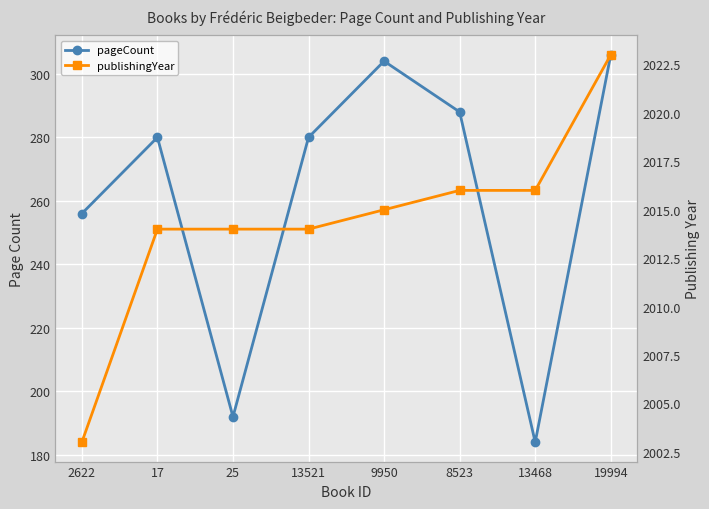

True or false: pageCount has a value of 280 at 17.

True